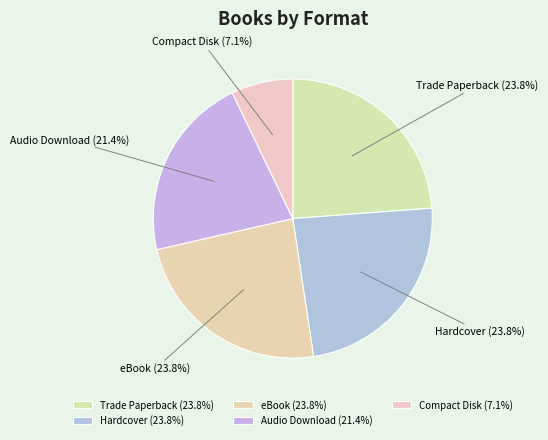

What is the total percentage of Audio Download and Trade Paperback?

45.2%